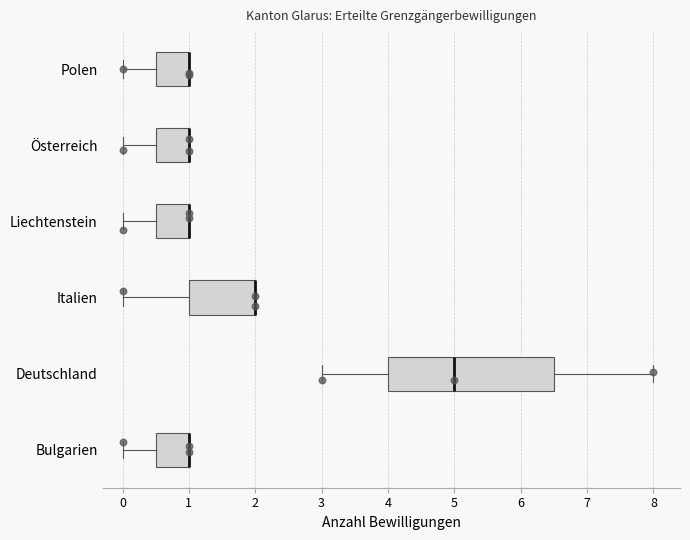

Where is the right edge of the box for Österreich on the x-axis? The values are not printed on the chart, so give them approximately, as read against the axis.

1.0